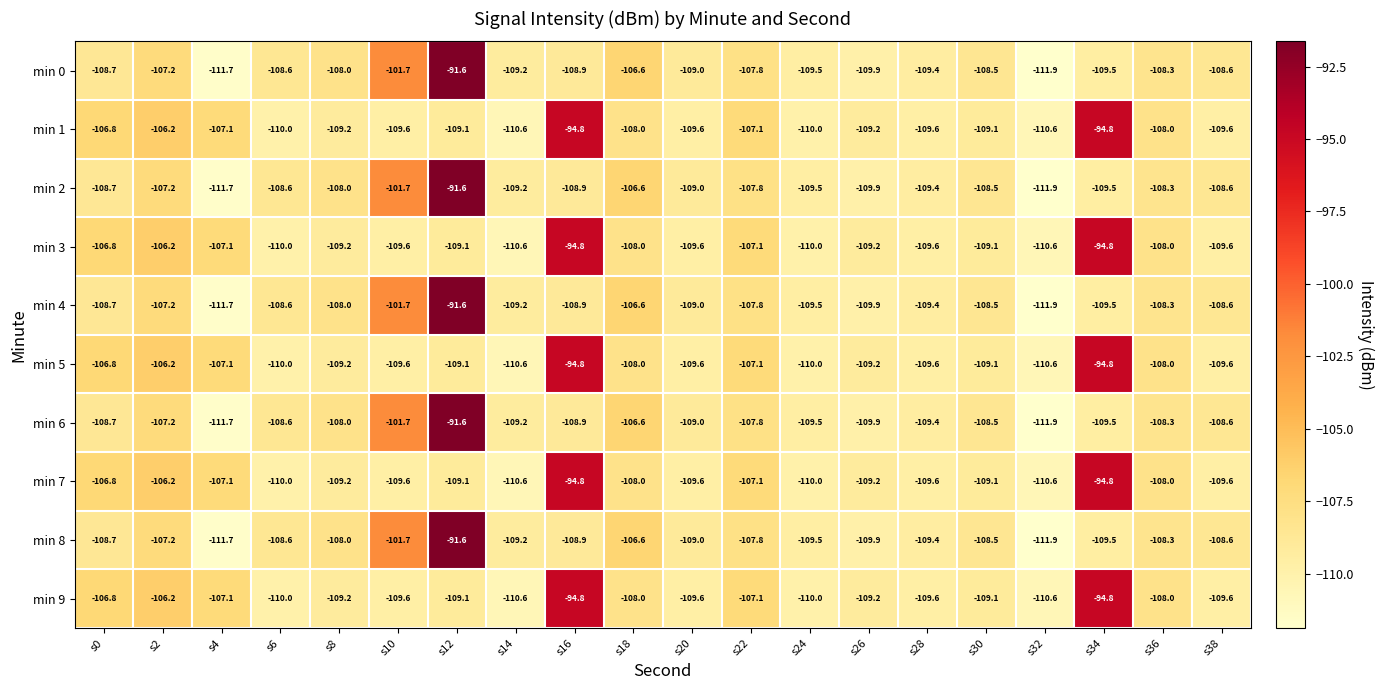

What is the highest value of the min 5 series?

-94.8